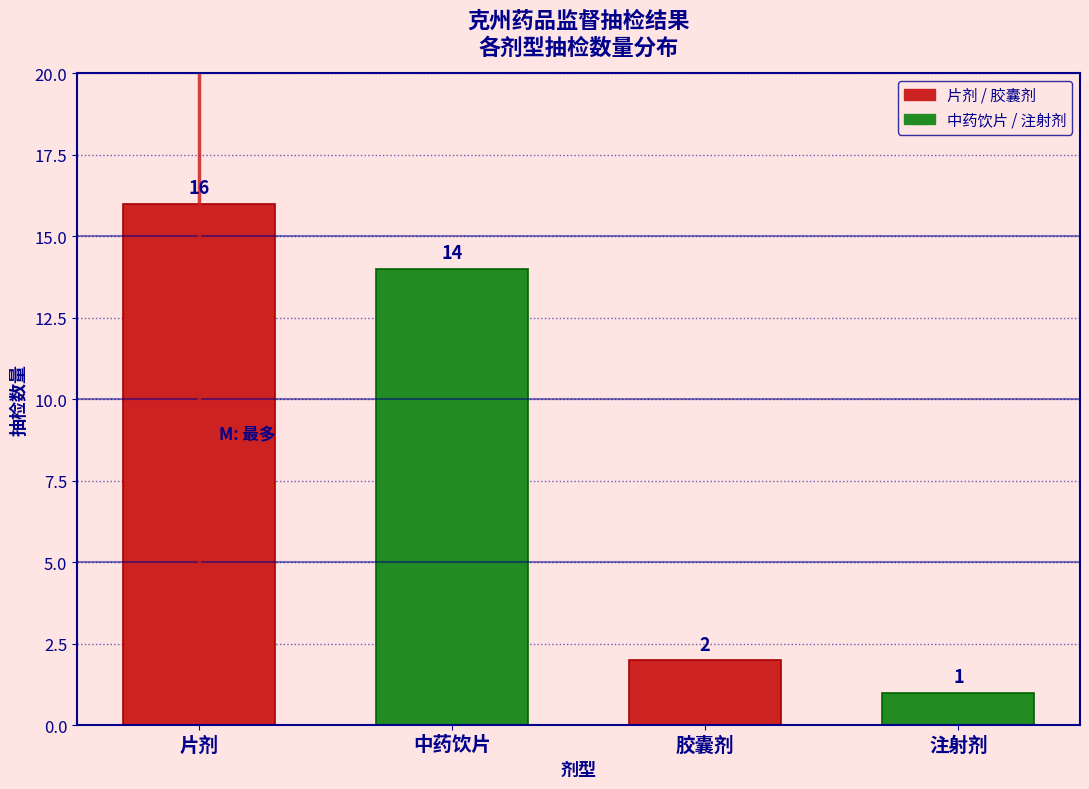

Reading left to right, list all the values displayed in this chart.

片剂=16	中药饮片=14	胶囊剂=2	注射剂=1